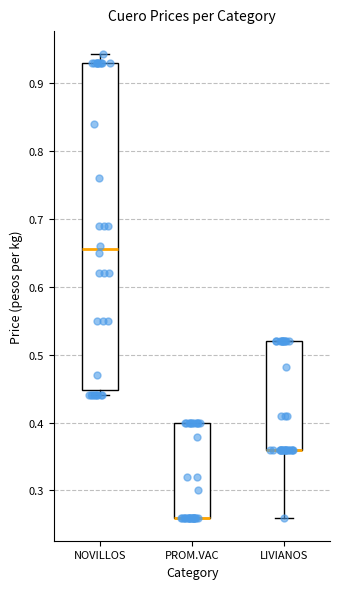

Reading left to right, transcribe this box plot: for each box, give where its median line is, the range the box spans, and where its two whiskers end, as read against the y-axis. The values are not printed on the chart, so give them approximately, as read against the axis.

NOVILLOS: median 0.66, box 0.45 to 0.93, whiskers 0.44 to 0.94
PROM.VAC: median 0.26 (drawn on the box's lower edge), box 0.26 to 0.40, whiskers 0.26 to 0.40
LIVIANOS: median 0.36 (drawn on the box's lower edge), box 0.36 to 0.52, whiskers 0.26 to 0.52